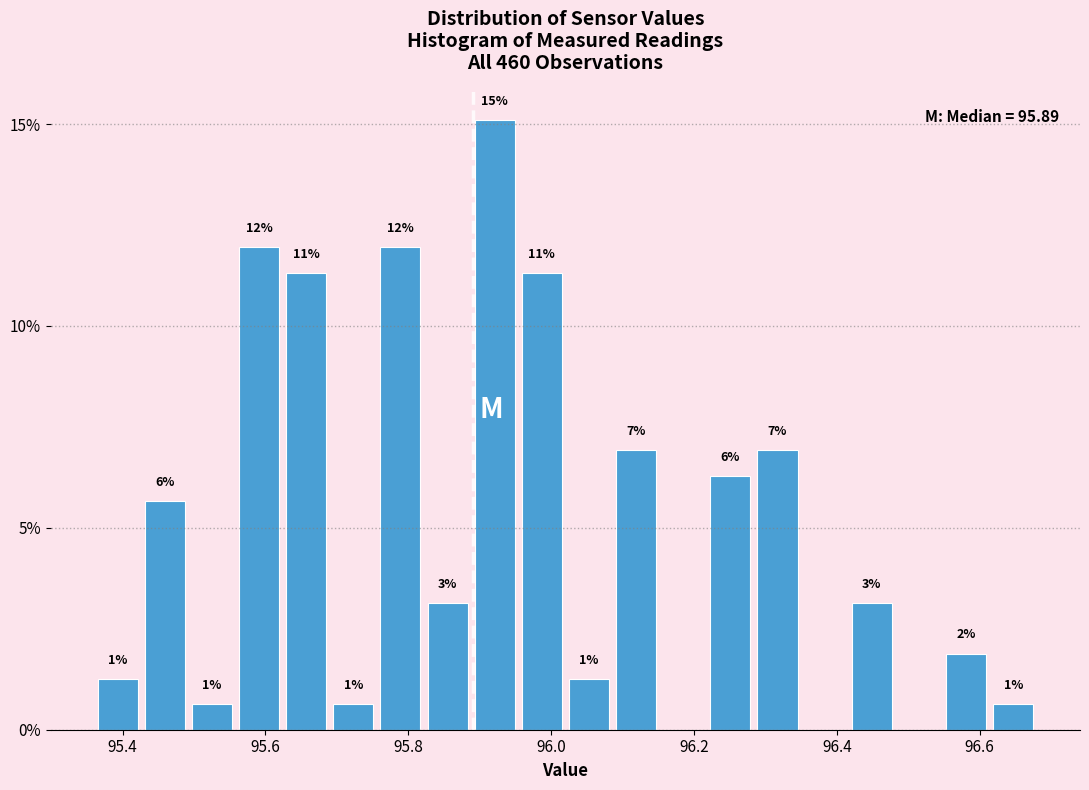

Read against the x-axis, roughly where is the centre of the tallest bar?

95.92